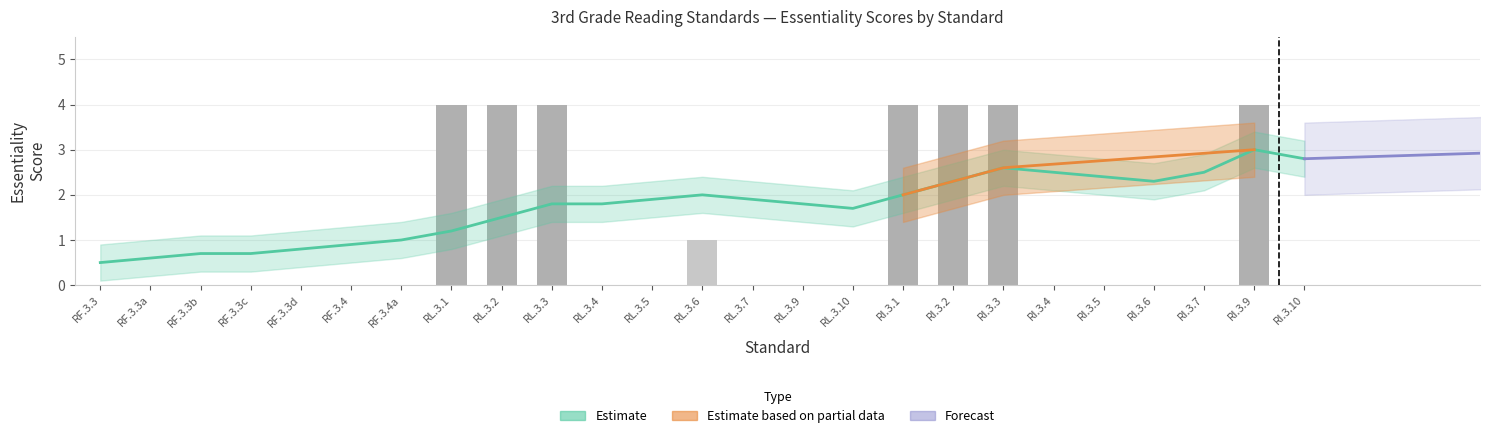

What is the label of the 13th bar from the left?

RL.3.6